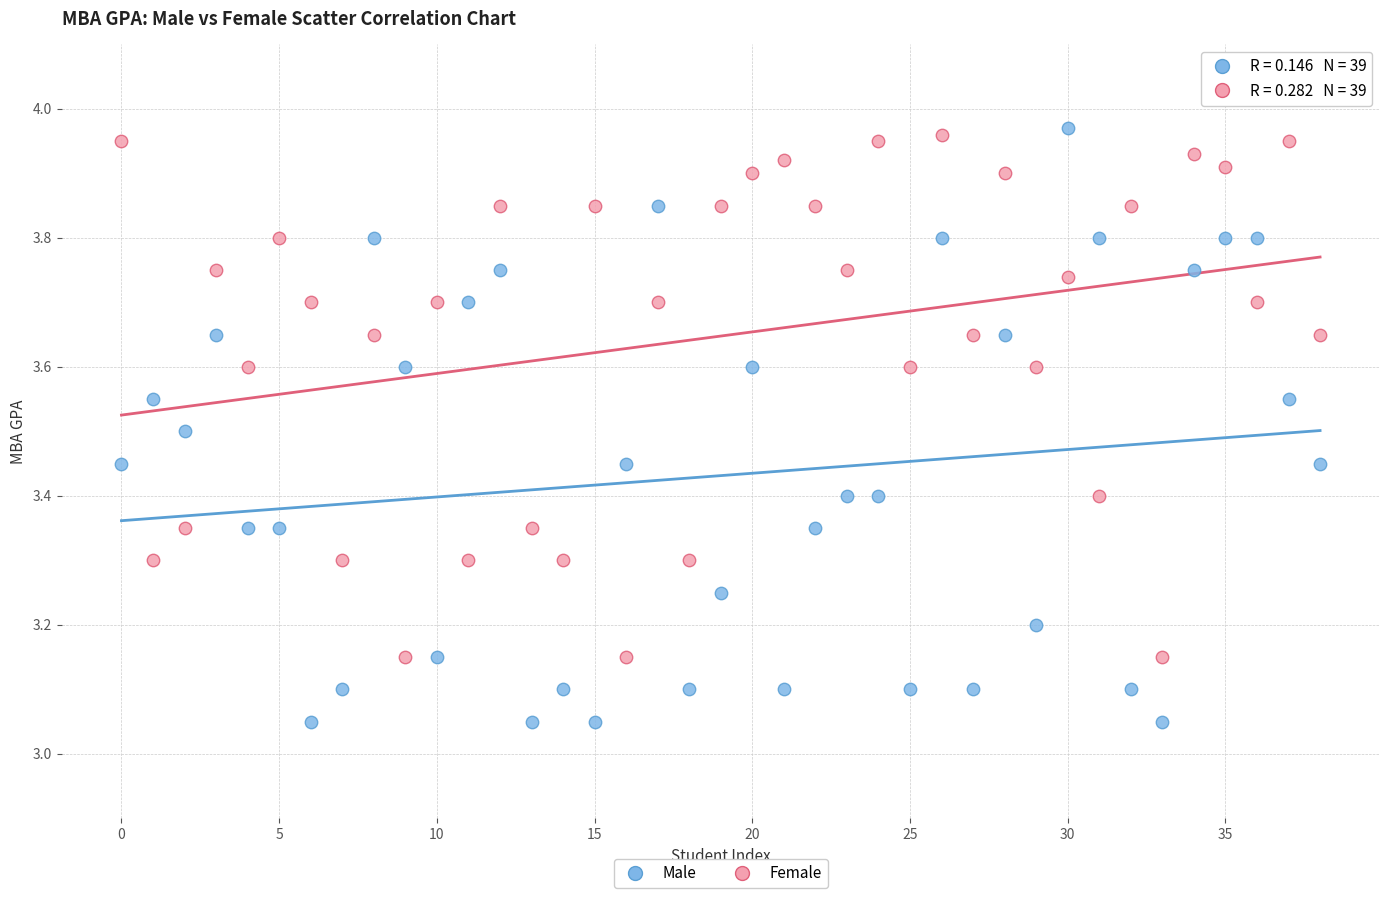

Which series contains the highest Y value?

Male